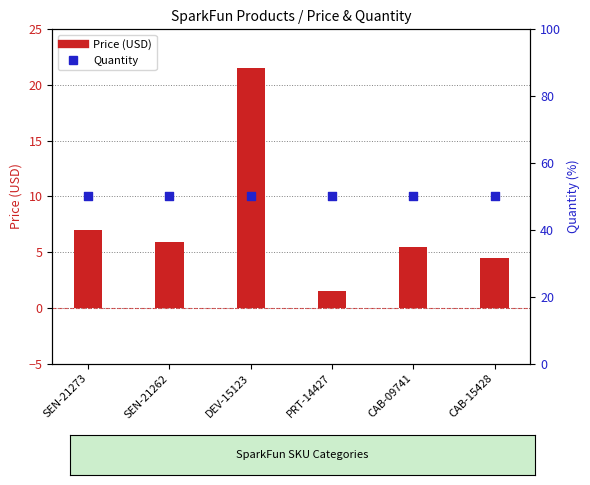

Which series reaches the maximum Y coordinate?

Quantity